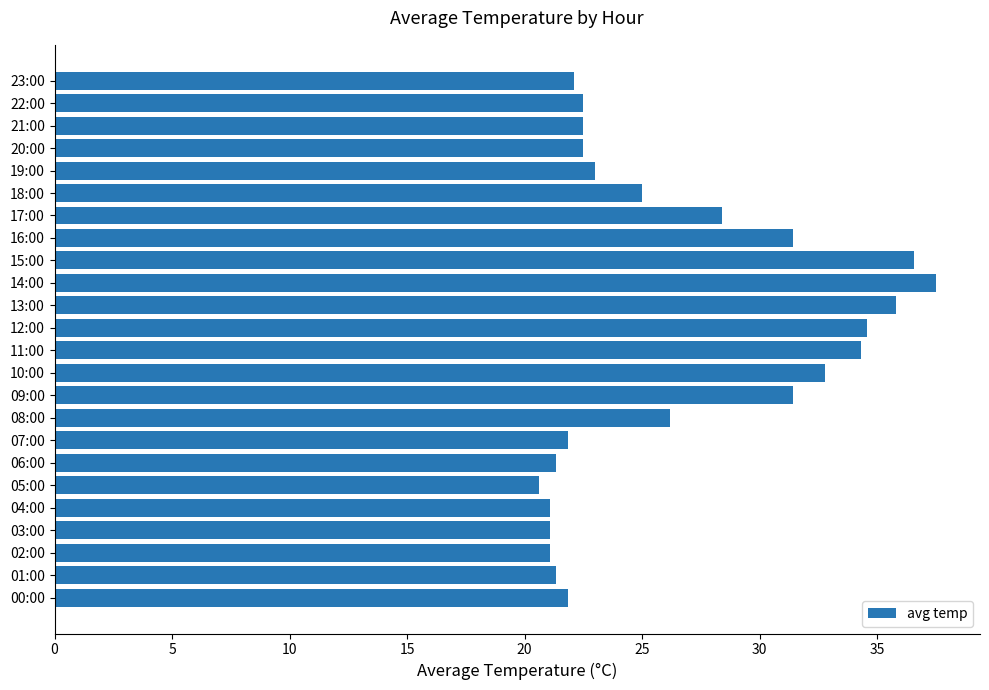

What is the sum of all values?

636.8